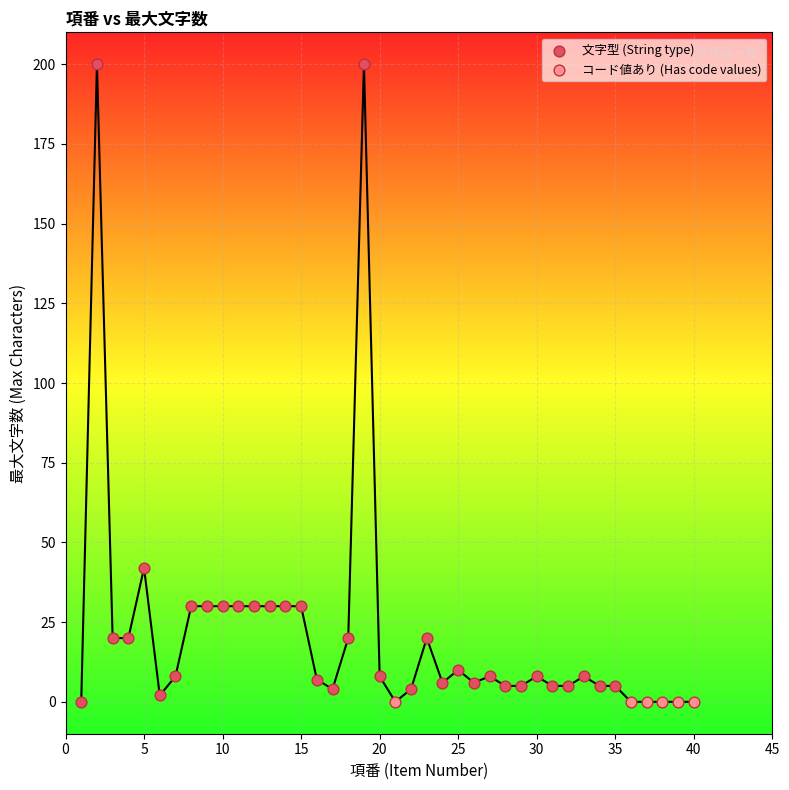

Which series contains the highest Y value?

文字型 (String type)